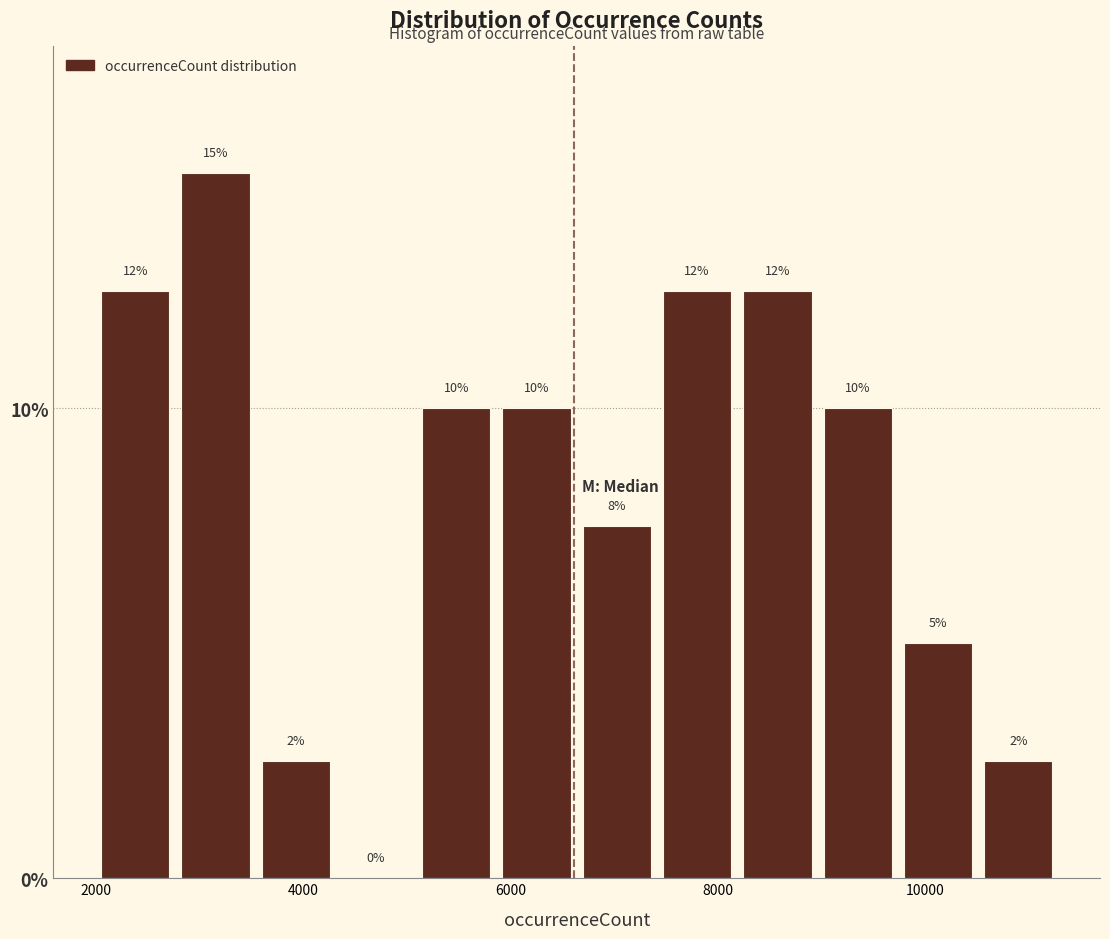

Around what value on the x-axis is the tallest bar? Give the approximate position of its centre, as read against the axis.

3200